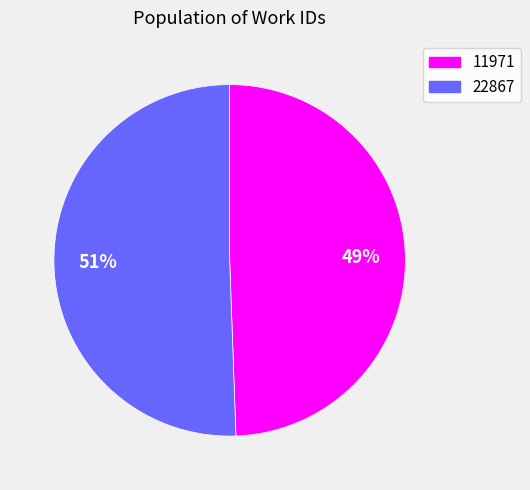

Which has a higher value, 22867 or 11971?

22867